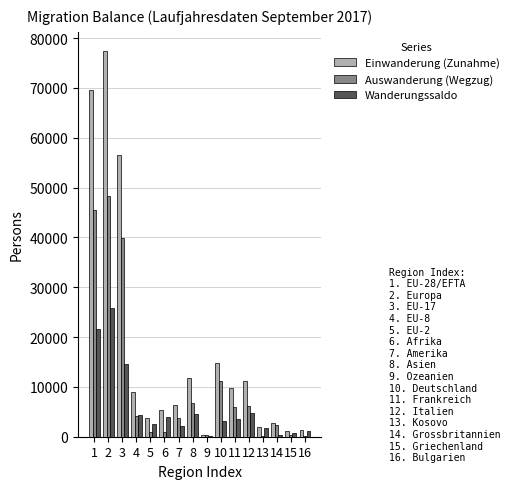

Is it true that Auswanderung (Wegzug) equals 5985 at 11?

True